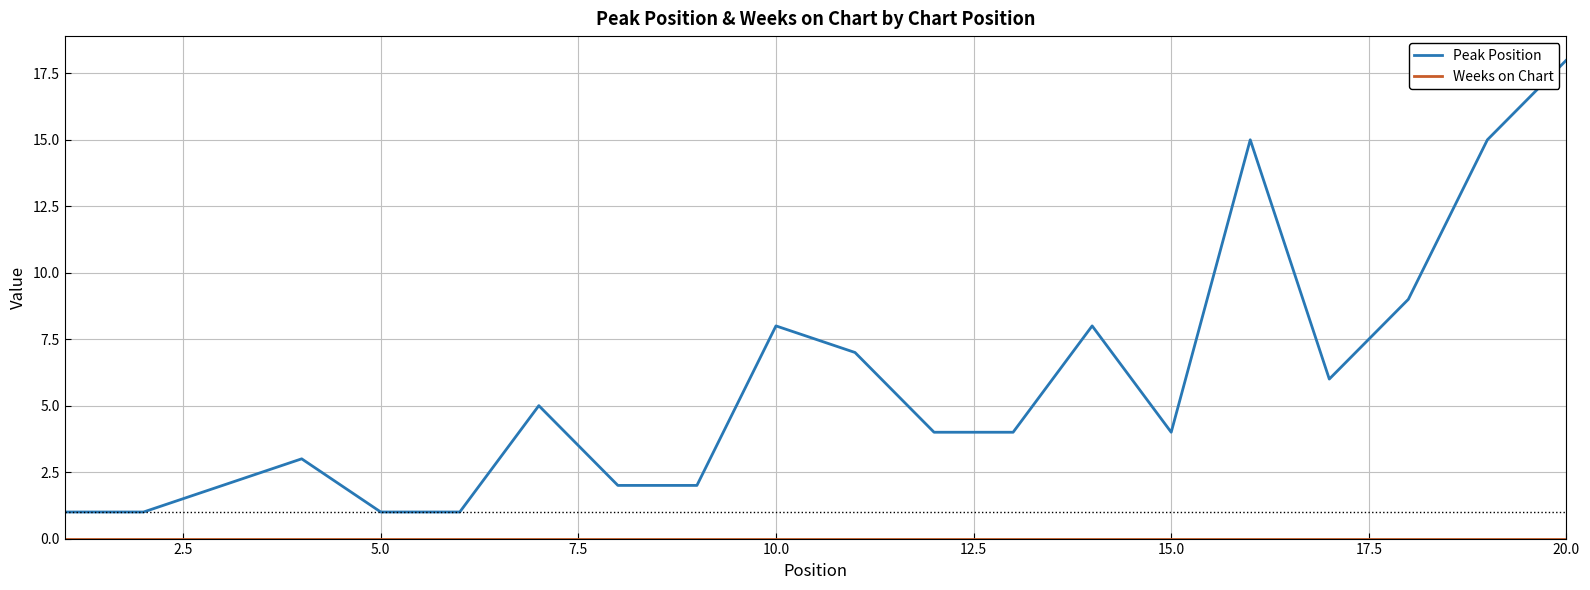

Which series has the widest spread of values?

Peak Position